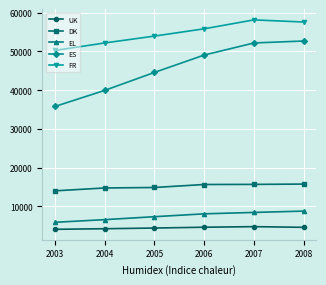

True or false: UK and DK intersect in this chart.

False